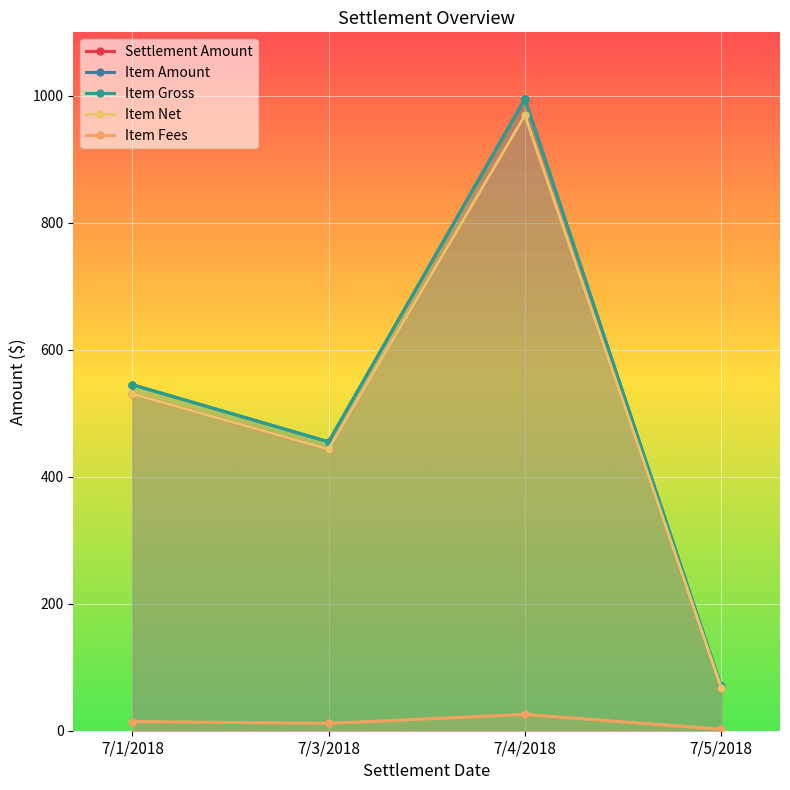

Between 7/4/2018 and 7/5/2018, which is larger?

7/4/2018